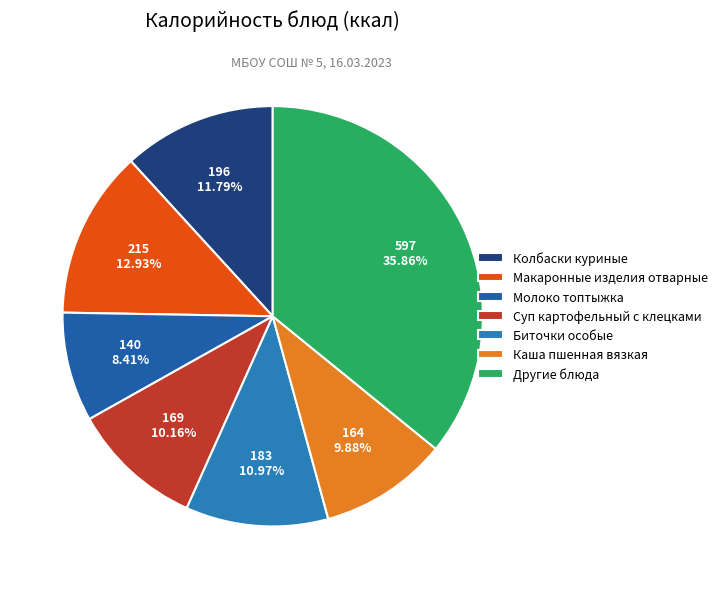

Count the number of slices in the pie.

7